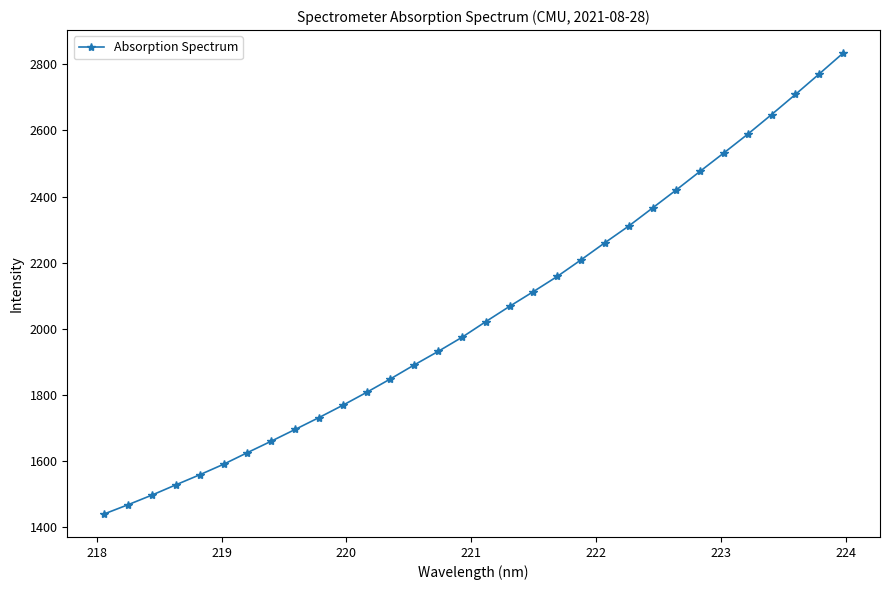

What is the value of the 12th point from the left?

1807.4